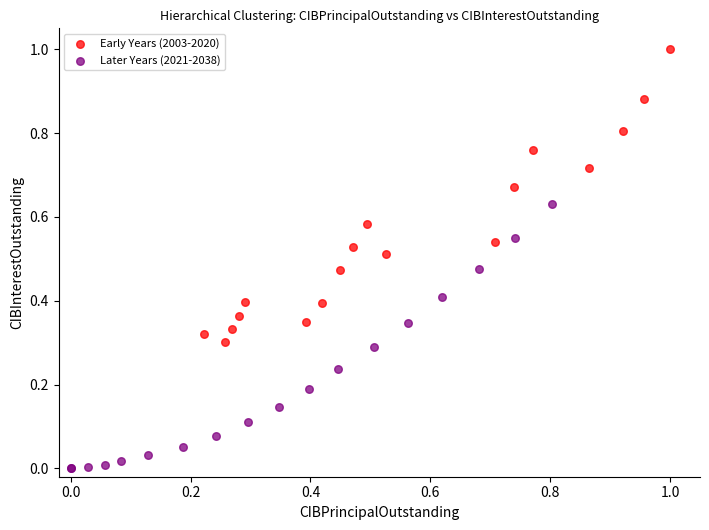

What are all the series names shown in the legend?

Early Years (2003-2020), Later Years (2021-2038)